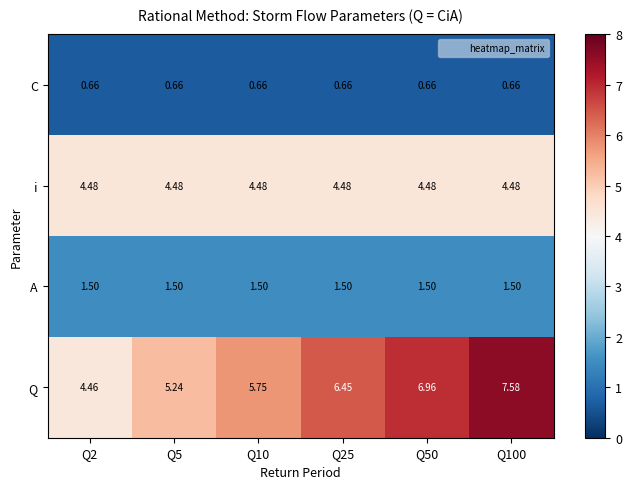

What is the difference between the highest and lowest values at Q50?

6.3